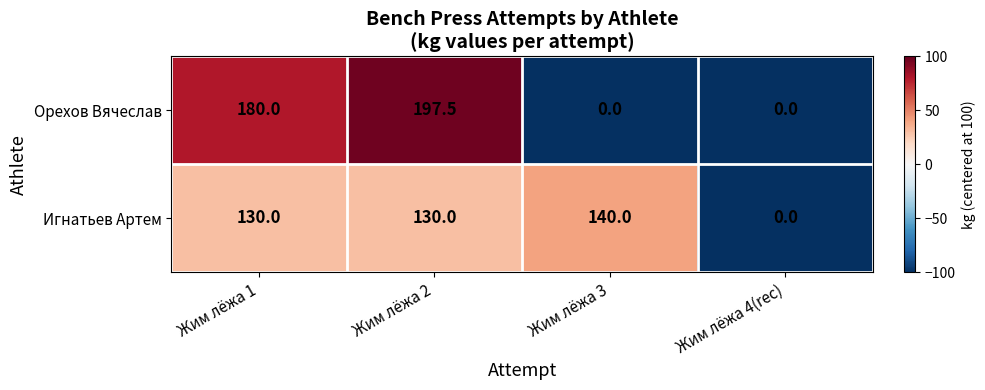

What is the total value across all series at Жим лёжа 2?

327.5